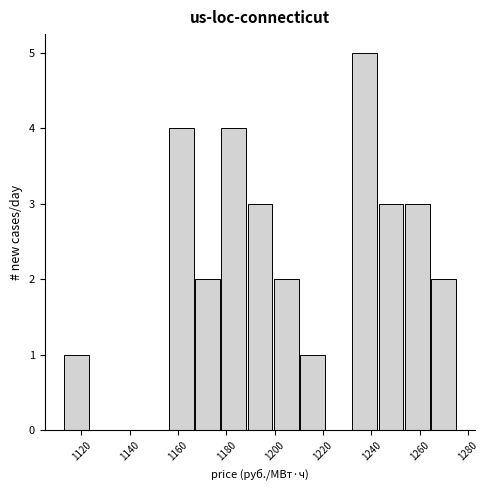

Over which range of the x-axis is the bar tallest?

1232 to 1244